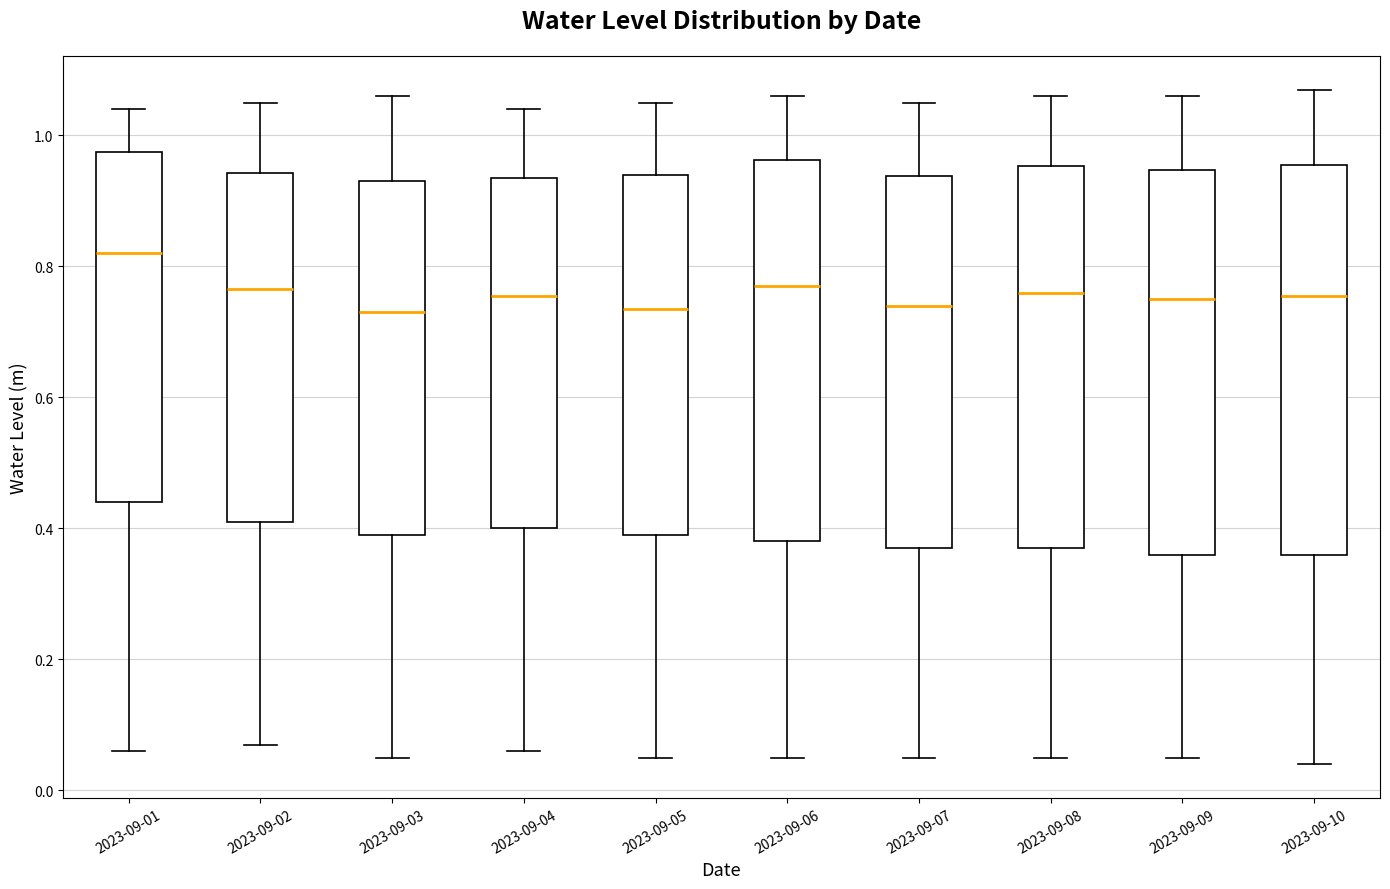

Reading left to right, read every box against the y-axis: the position of its median line, the range the box covers, and the ends of its whiskers. The values are not printed on the chart, so give them approximately, as read against the axis.

2023-09-01: median 0.82, box 0.44 to 0.98, whiskers 0.06 to 1.04
2023-09-02: median 0.76, box 0.42 to 0.94, whiskers 0.08 to 1.06
2023-09-03: median 0.74, box 0.40 to 0.94, whiskers 0.06 to 1.06
2023-09-04: median 0.76, box 0.40 to 0.94, whiskers 0.06 to 1.04
2023-09-05: median 0.74, box 0.40 to 0.94, whiskers 0.06 to 1.06
2023-09-06: median 0.78, box 0.38 to 0.96, whiskers 0.06 to 1.06
2023-09-07: median 0.74, box 0.38 to 0.94, whiskers 0.06 to 1.06
2023-09-08: median 0.76, box 0.38 to 0.96, whiskers 0.06 to 1.06
2023-09-09: median 0.76, box 0.36 to 0.94, whiskers 0.06 to 1.06
2023-09-10: median 0.76, box 0.36 to 0.96, whiskers 0.04 to 1.08